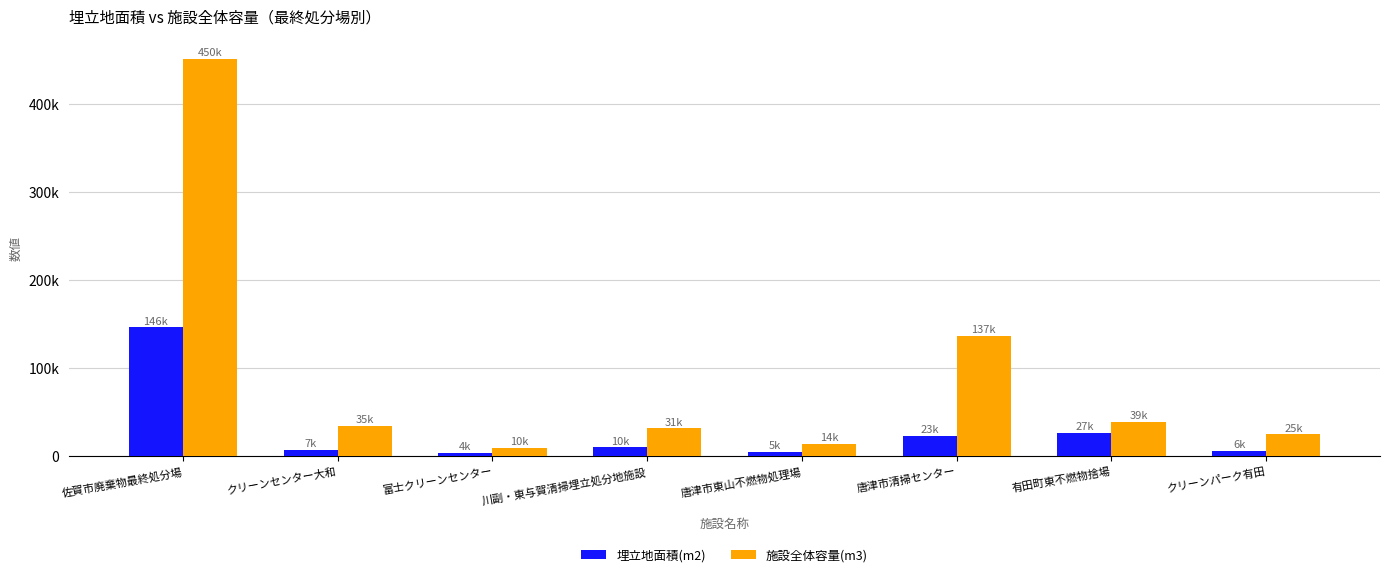

What is the lowest value of the 施設全体容量(m3) series?

10088